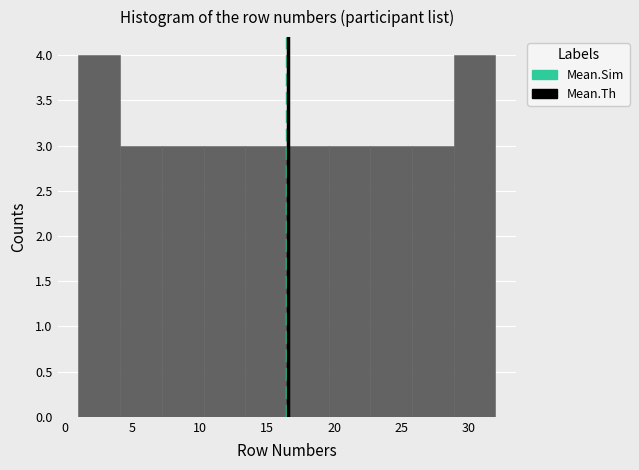

Reading left to right, transcribe this chart: for each bar, give the range it covers on the x-axis and its height. Neither the bar edges nor the heights are printed on the chart, so give them approximately, as read against the axes.

1.0 to 4.1: 4
4.1 to 7.2: 3
7.2 to 10.3: 3
10.3 to 13.4: 3
13.4 to 16.5: 3
16.5 to 19.6: 3
19.6 to 22.7: 3
22.7 to 25.8: 3
25.8 to 28.9: 3
28.9 to 32.0: 4